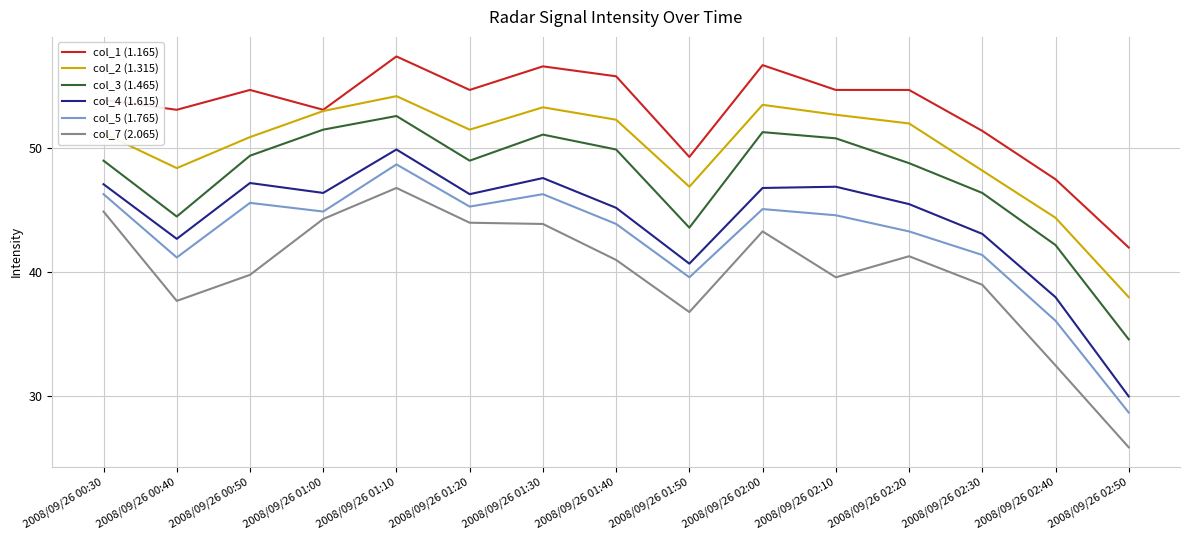

True or false: col_2 (1.315) has a value of 94.4 at 2008/09/26 02:10.

False